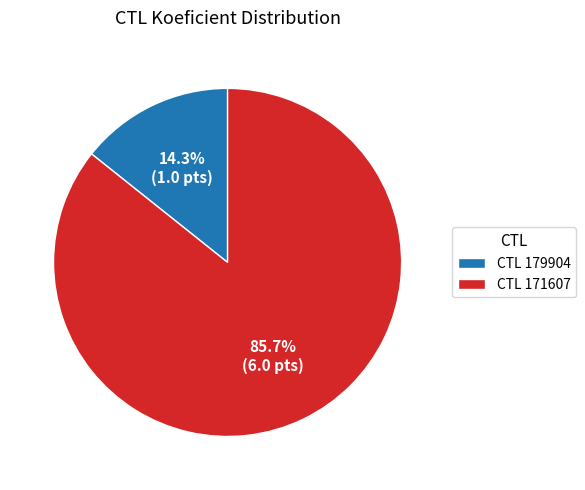

Which slice is the smallest?

CTL 179904